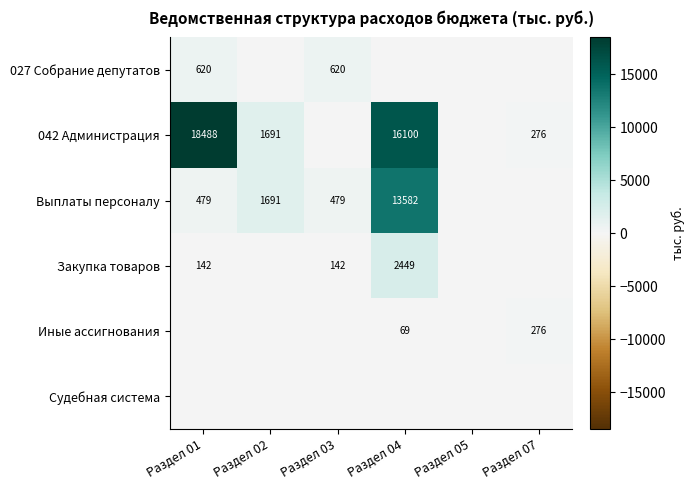

Is it true that 027 Собрание депутатов equals 978 at Раздел 01?

False